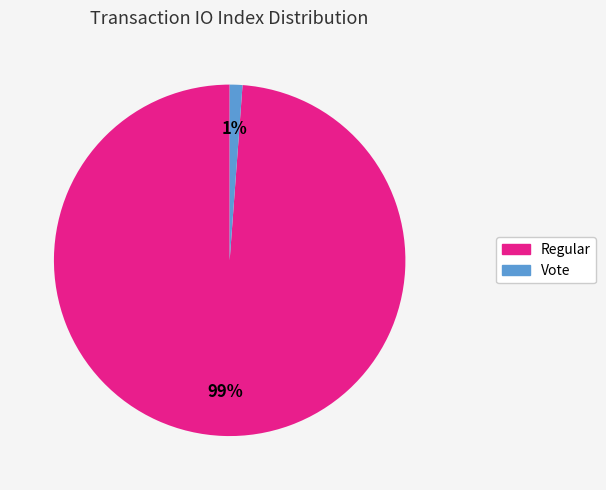

Is there any slice that represents more than half of the pie?

Yes